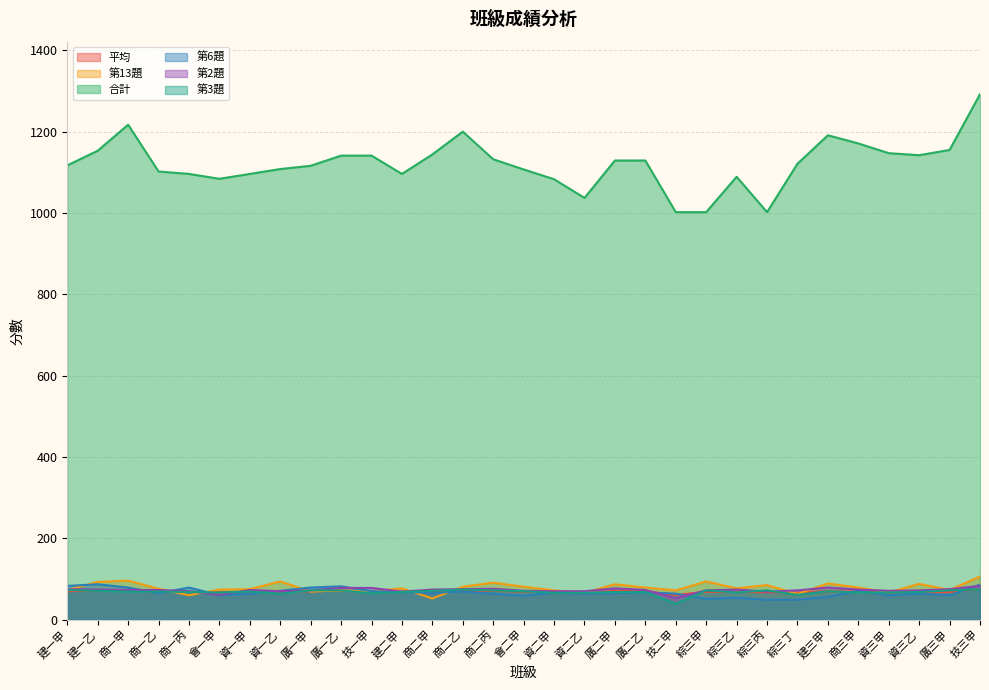

What is the total value across all series at 資二甲?

1424.7